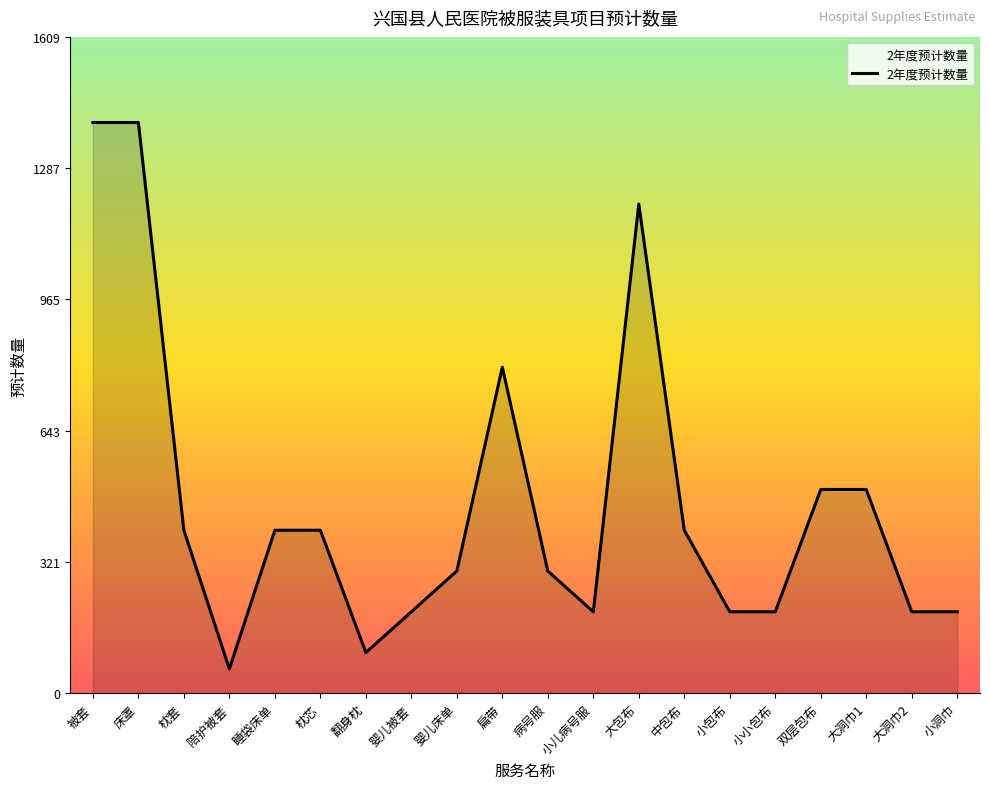

What is the difference between the values at 中包布 and 陪护被套?

340